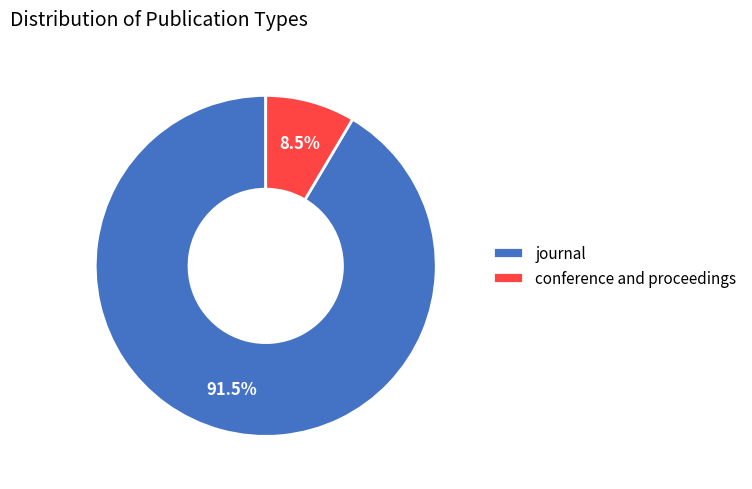

Which slice is the largest?

journal